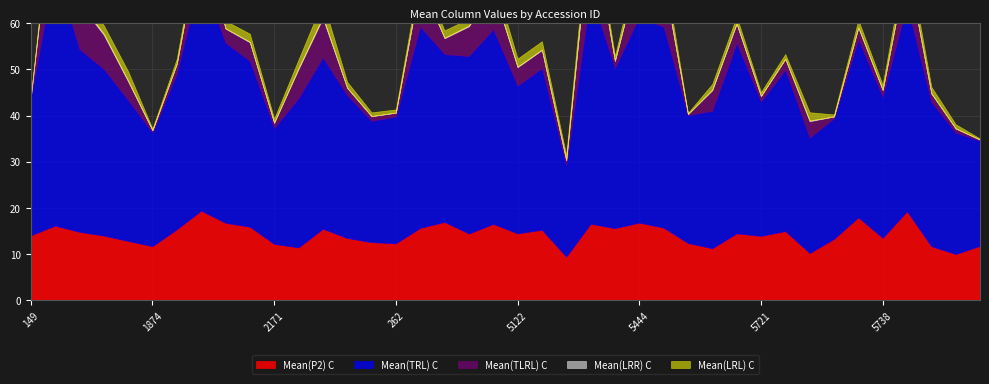

What is the average value of the Mean(TLRL) C series?

4.6